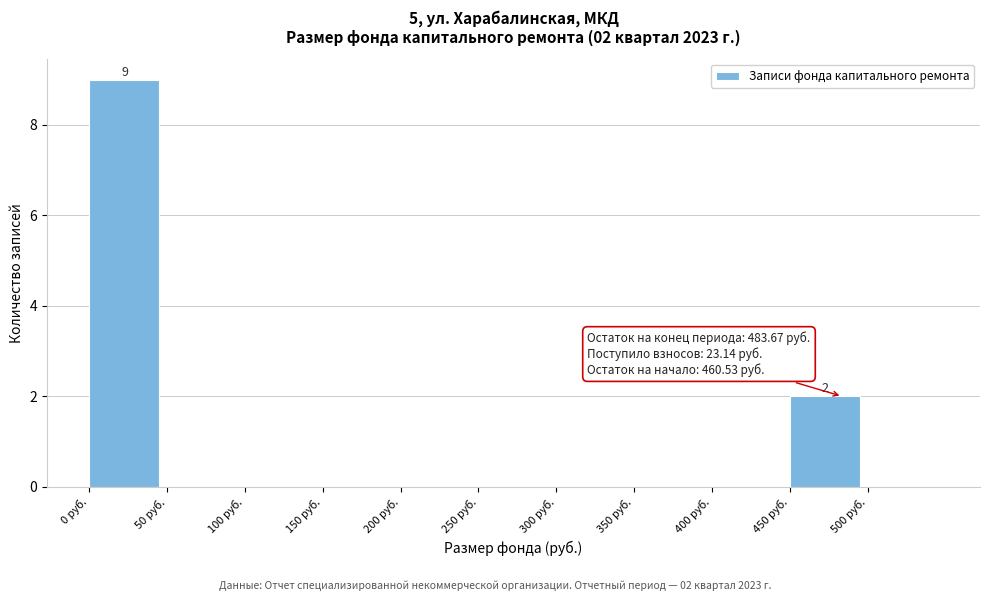

Which range on the x-axis has the tallest bar?

0 to 50